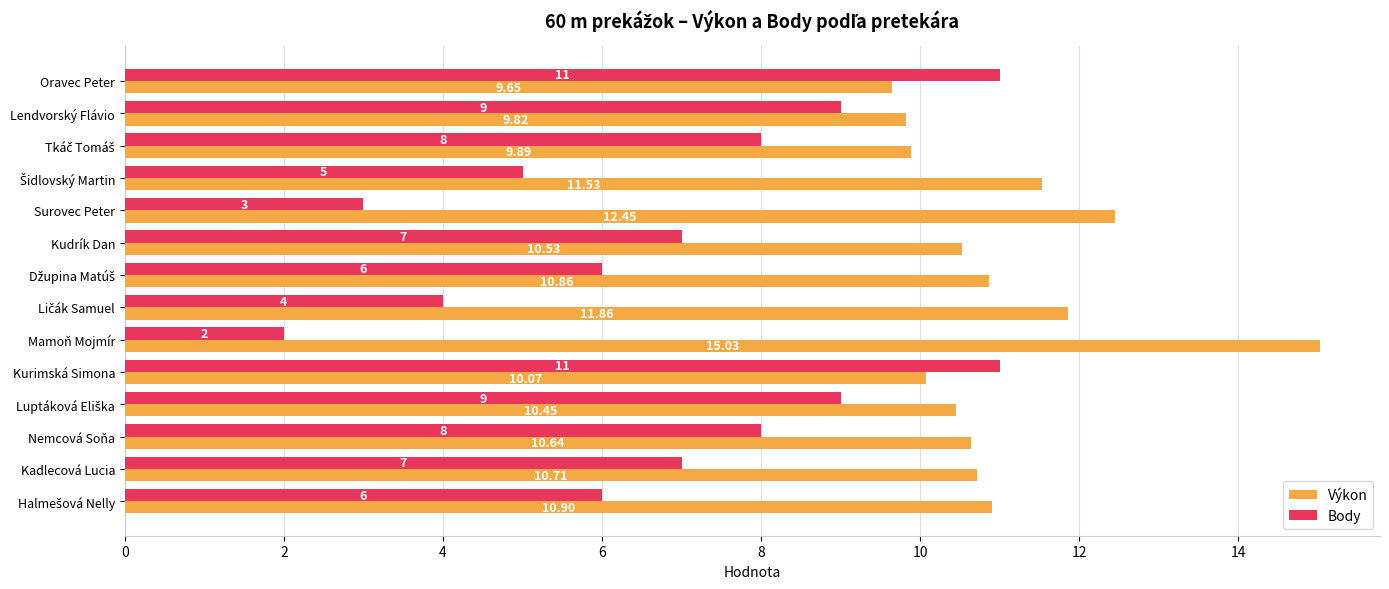

At how many categories does at least one series exceed 7?

14